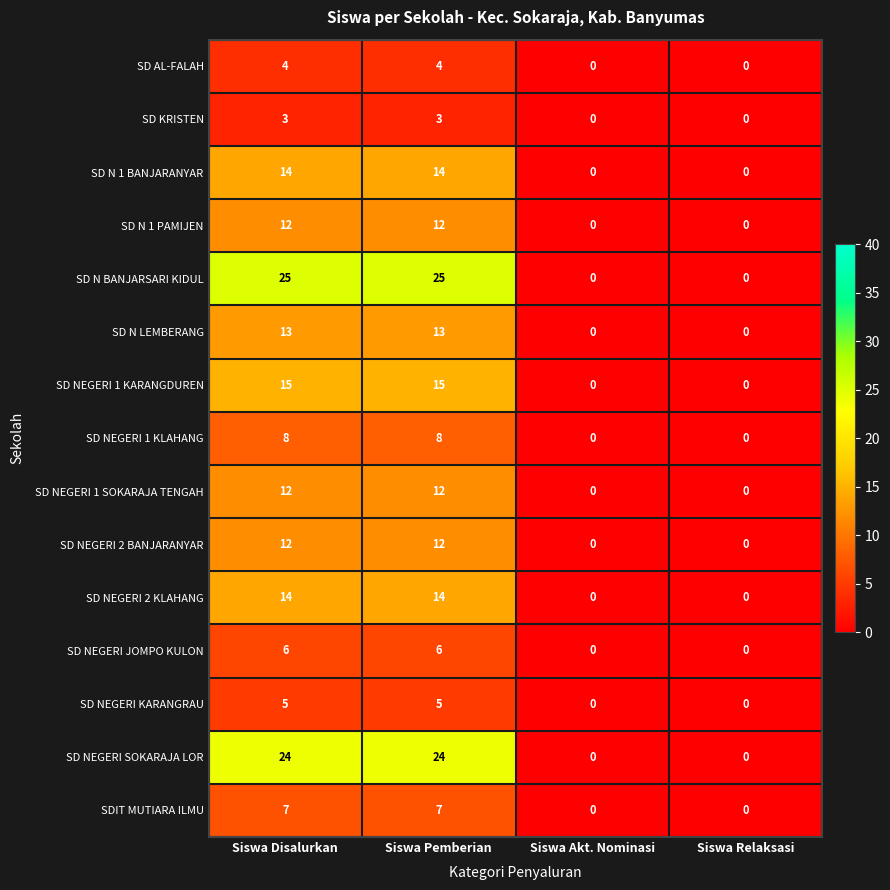

Which series has the widest spread of values?

SD N BANJARSARI KIDUL